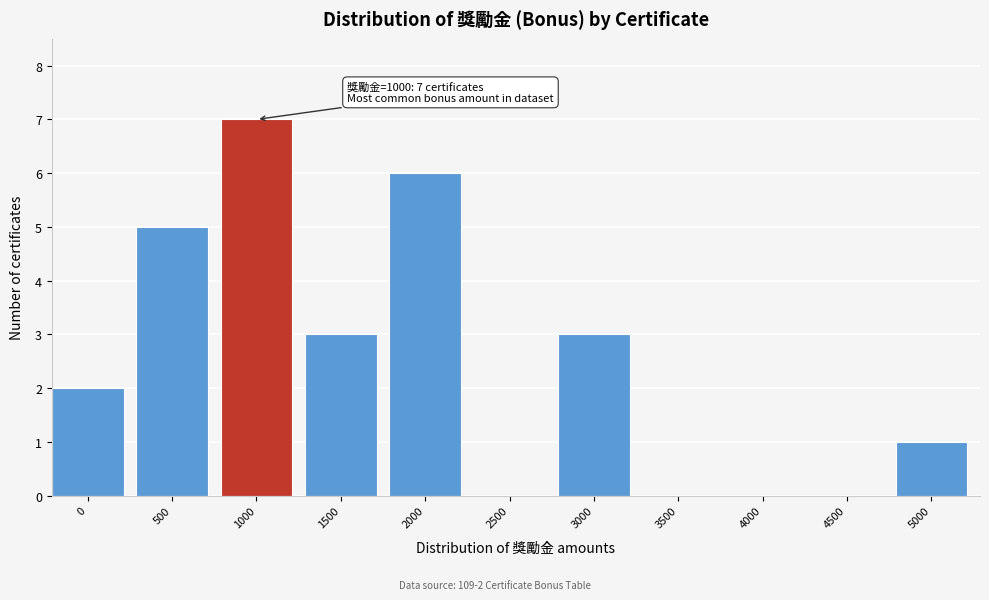

Reading right to left, list all the values displayed in this chart.

5000=1	4500=0	4000=0	3500=0	3000=3	2500=0	2000=6	1500=3	1000=7	500=5	0=2